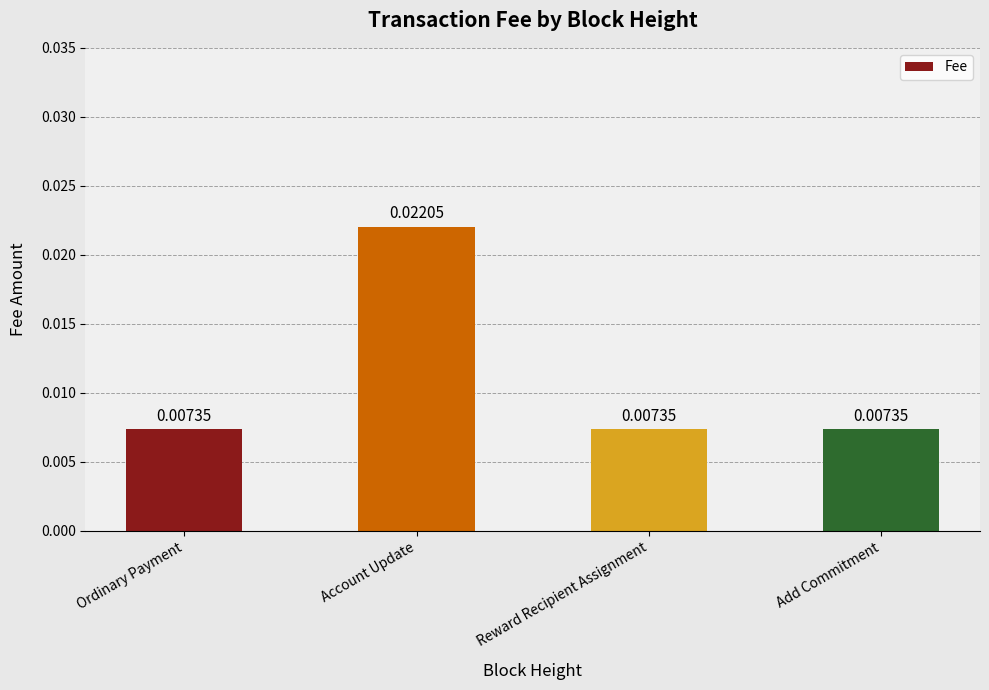

What is the label of the 2nd bar from the right?

Reward Recipient Assignment